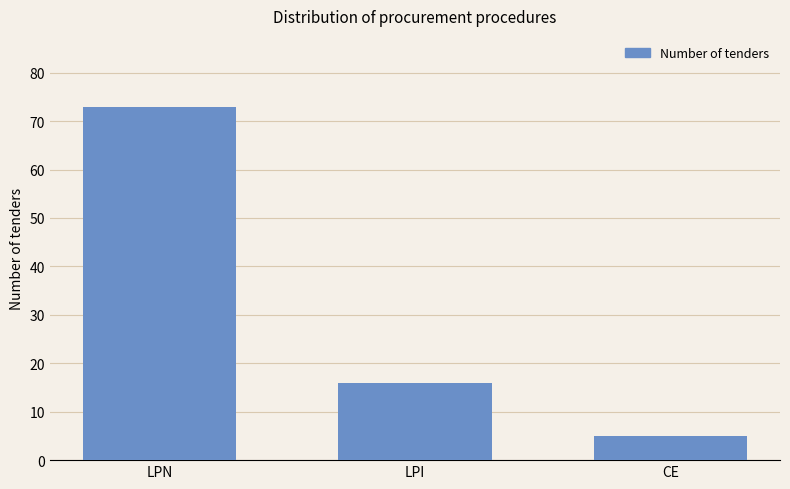

What is the change in value from LPN to LPI?

-57